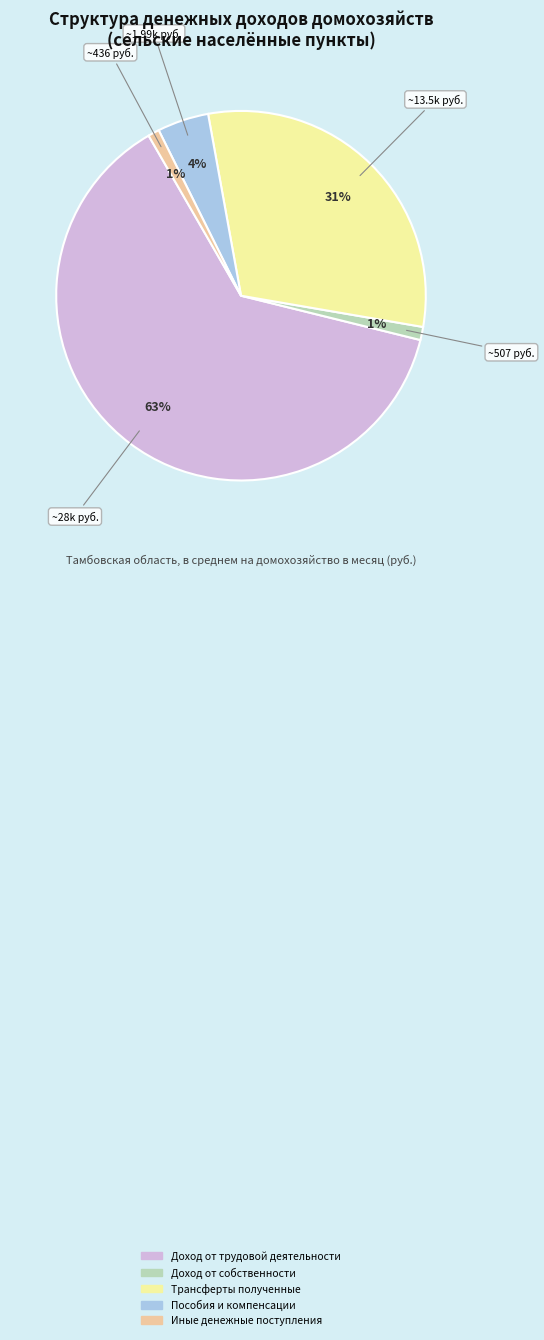

Count the number of slices in the pie.

5